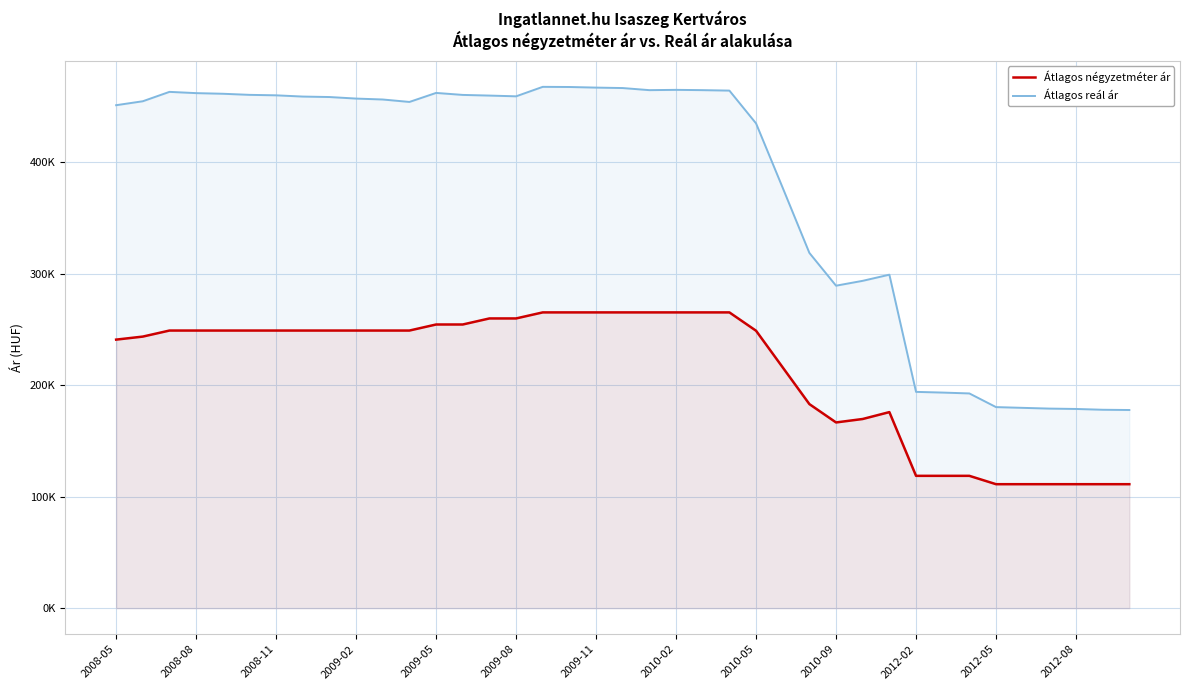

What is the label of the 4th point from the left?

2008-08